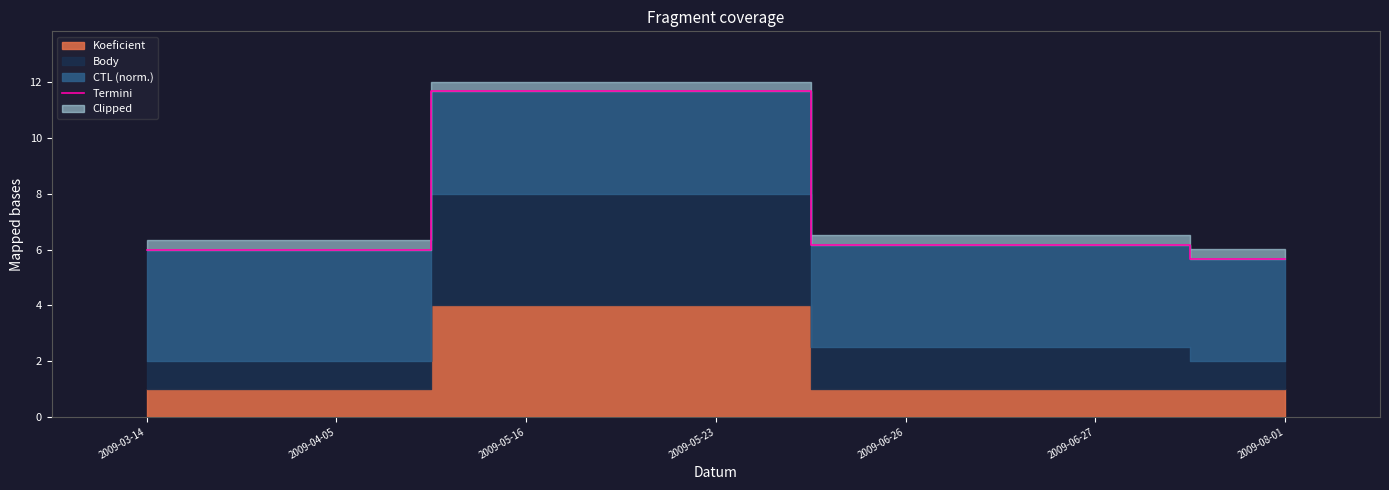

Does the chart have visible grid lines?

No